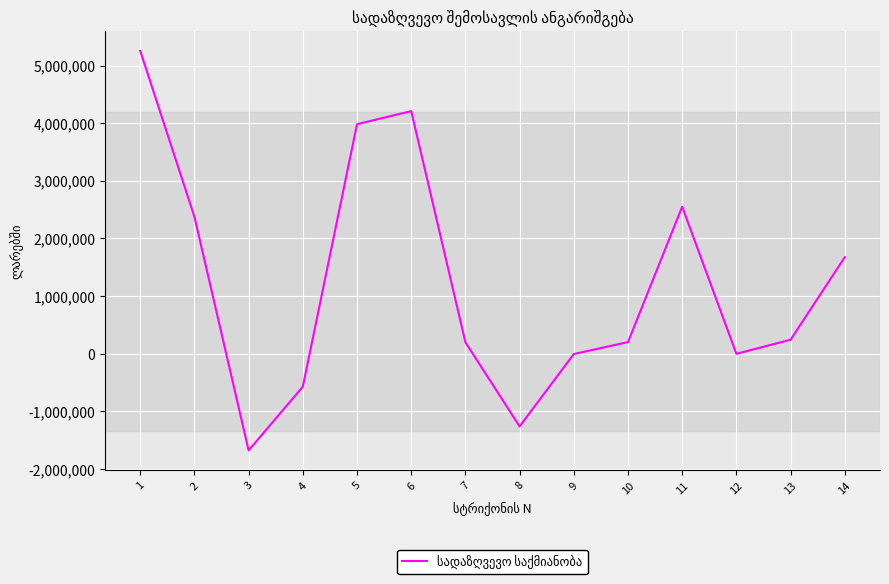

The chart shows a value of -1259137.1 at 8. True or false?

True